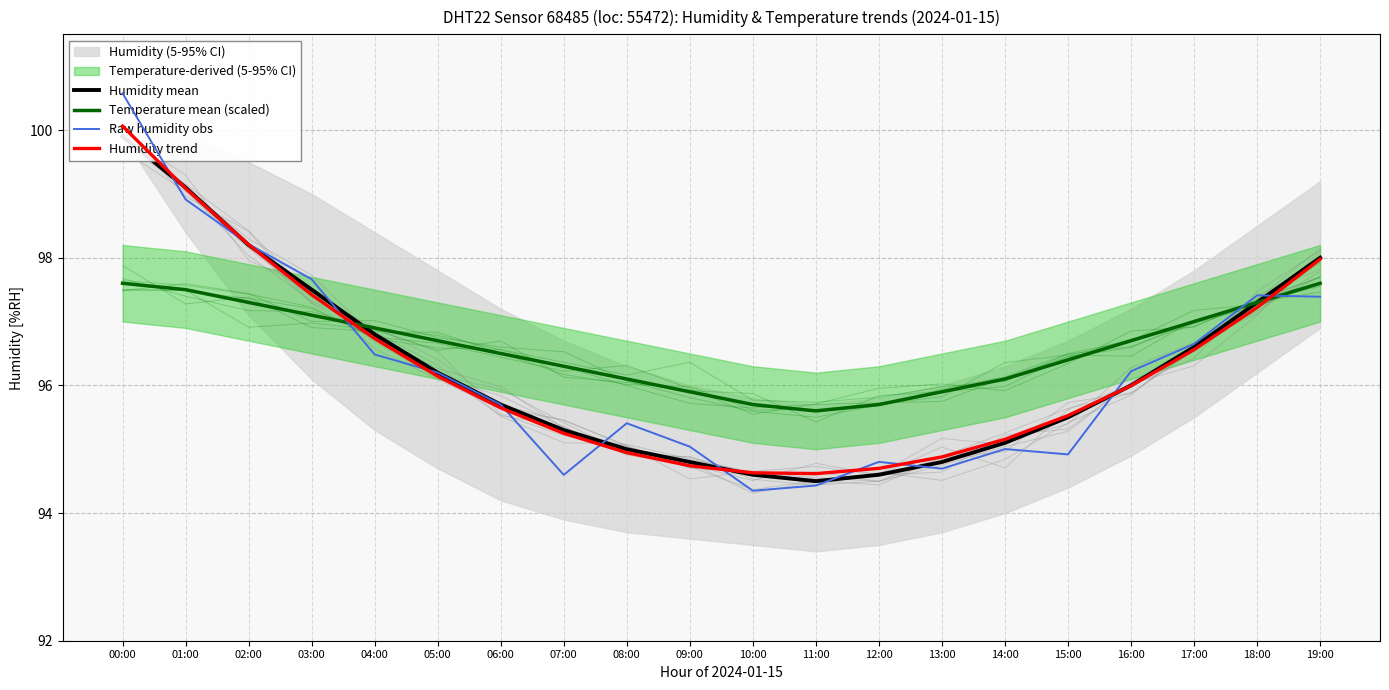

The value of Raw humidity obs at 06:00 is 47.9. True or false?

False